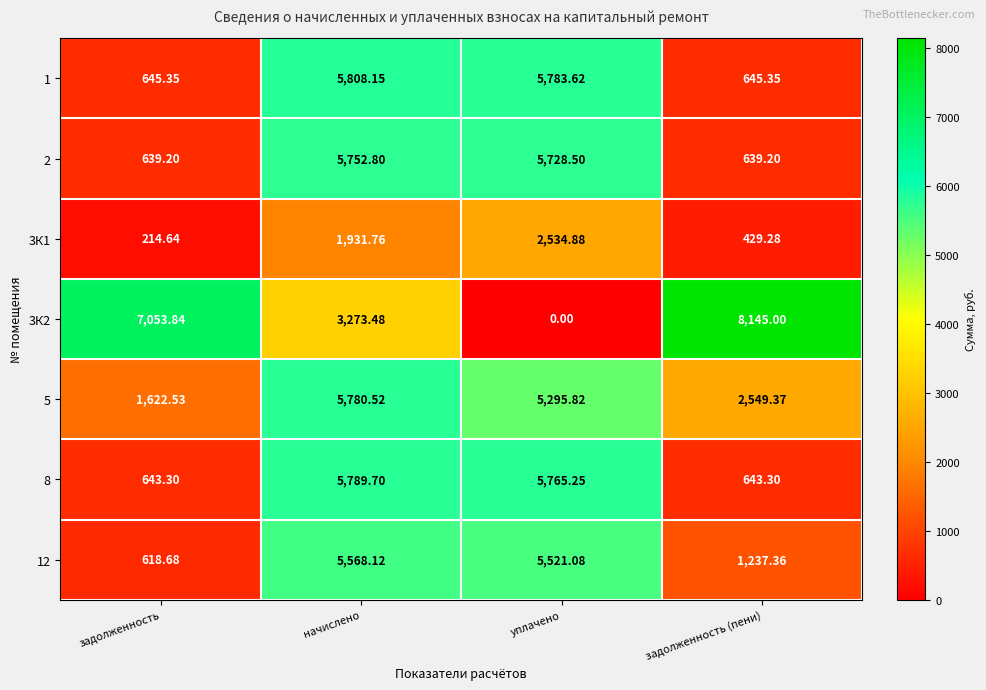

At which category is the sum across all series the highest?

начислено